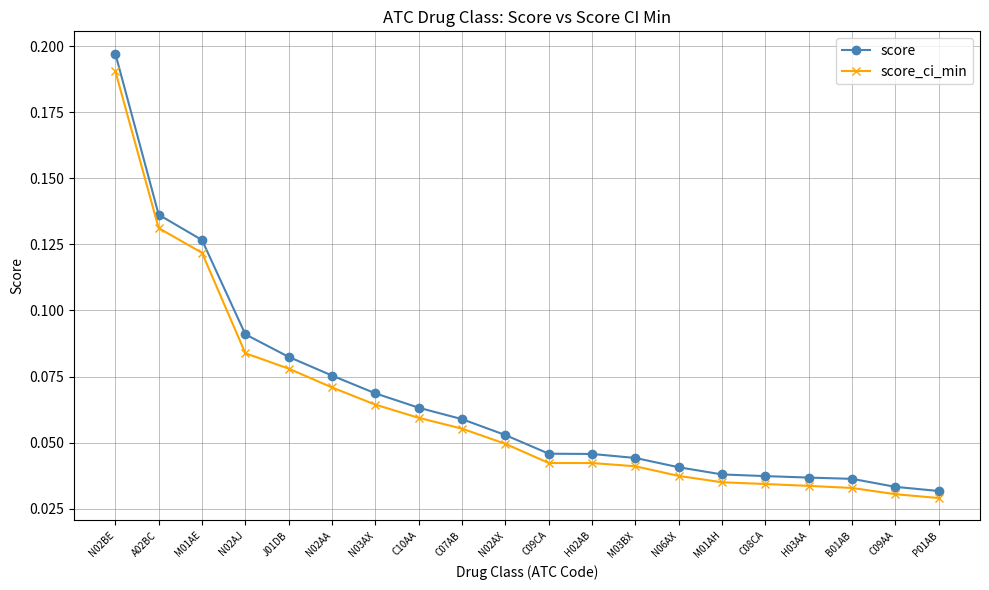

List the series in order of their overall mean, highest first.

score, score_ci_min